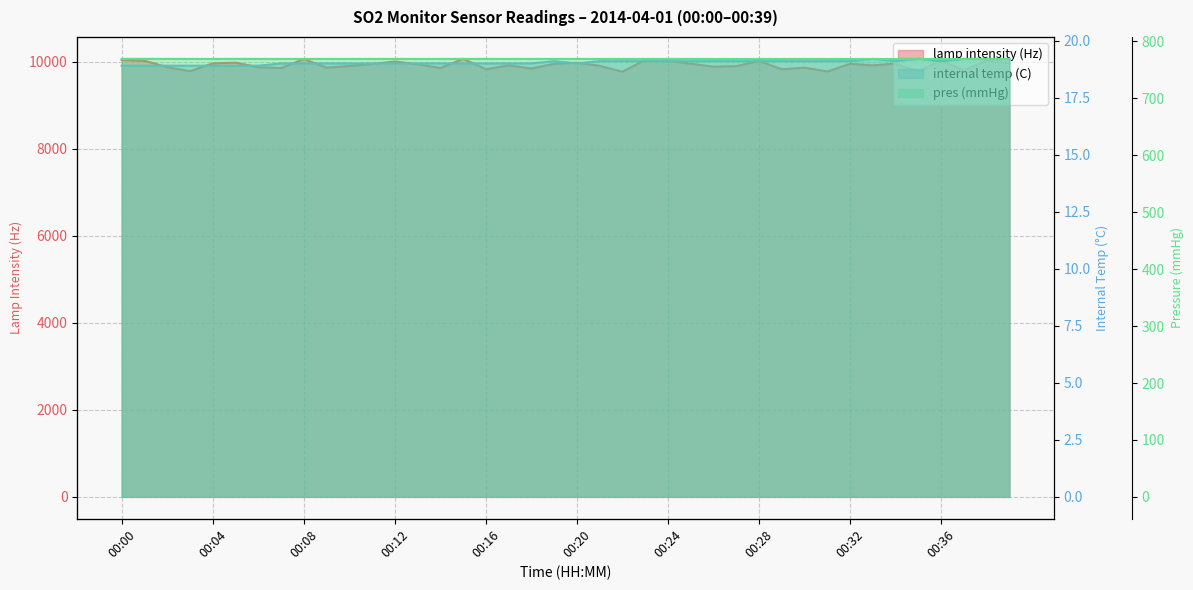

What is the difference between the highest and lowest values at 20?

9956.0